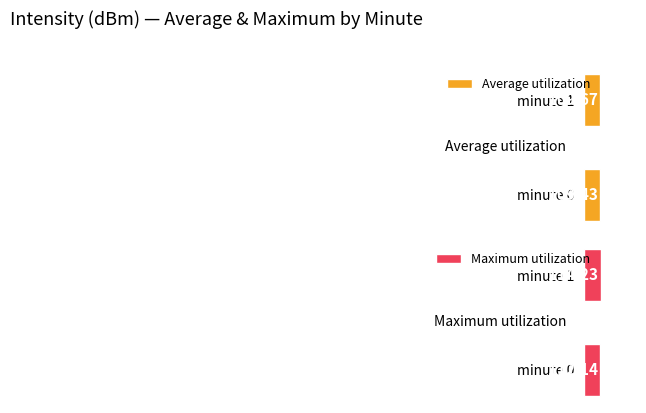

Count the Average utilization values in the range 109 to 110.

2